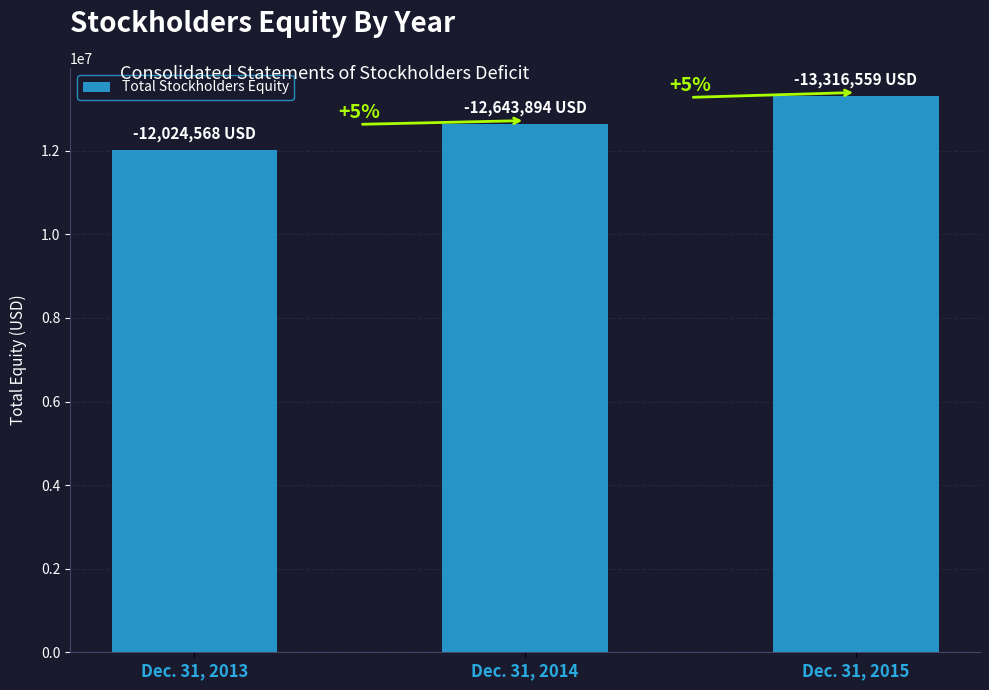

Does the chart contain any negative values?

No